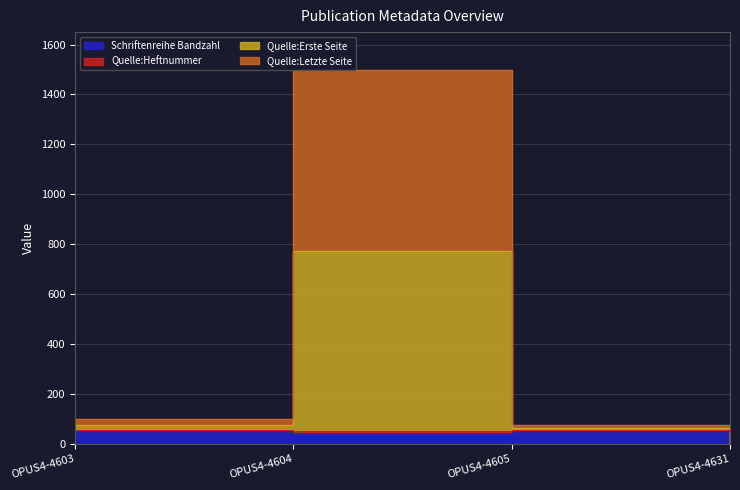

Which label corresponds to the largest value in the chart?

OPUS4-4604